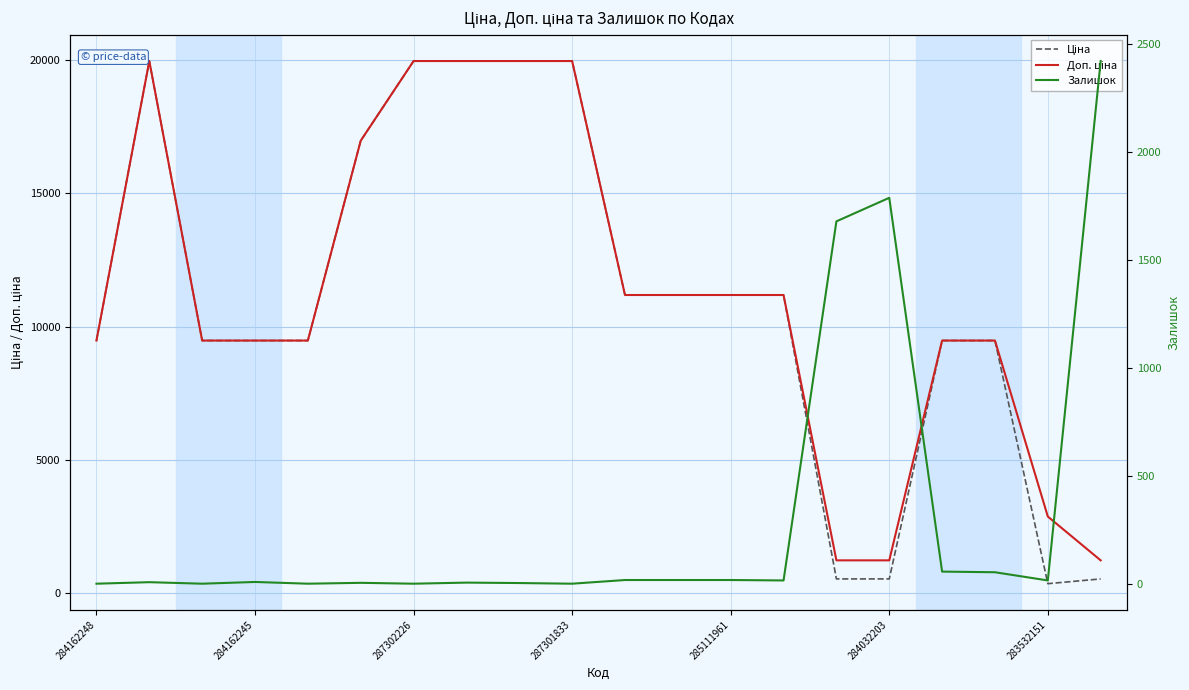

What is the difference between the second highest and second lowest values in the Залишок series?

1786.0